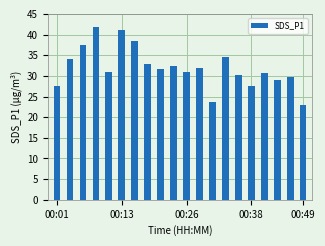

What is the value of the 8th bar from the left?

32.9